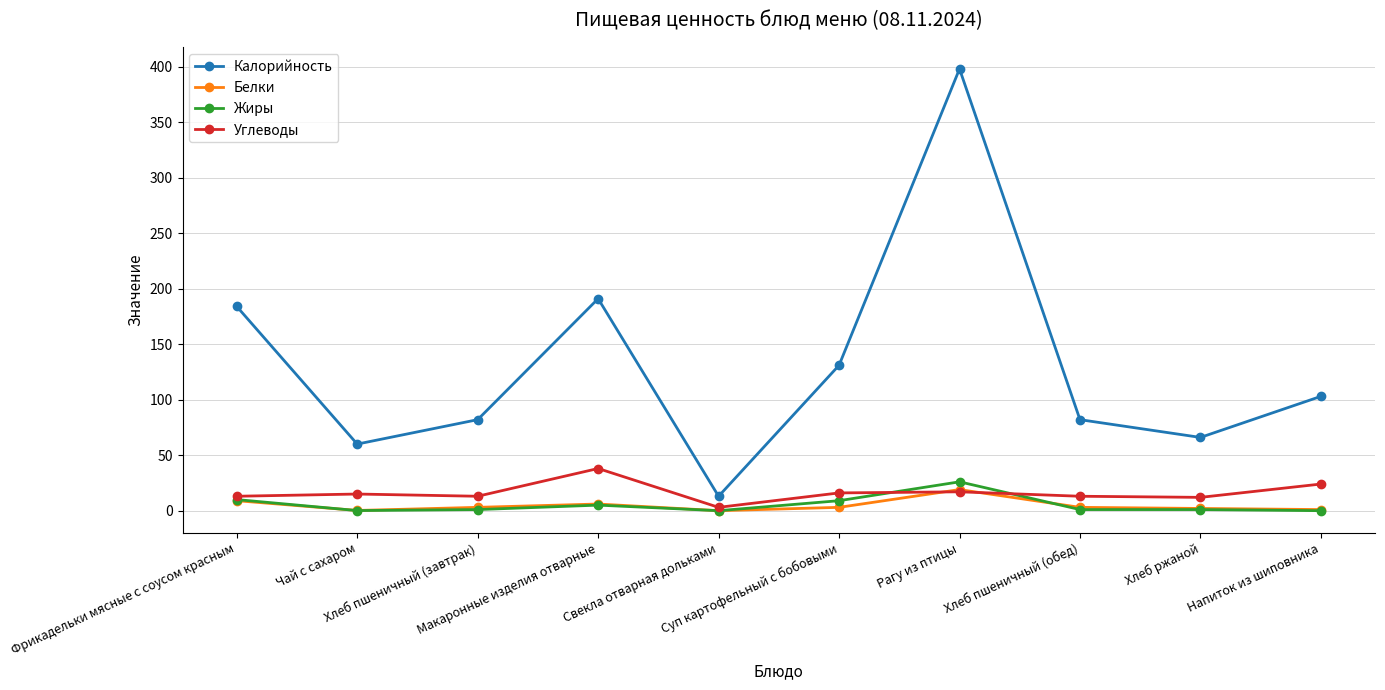

Count the number of categories in the chart.

10